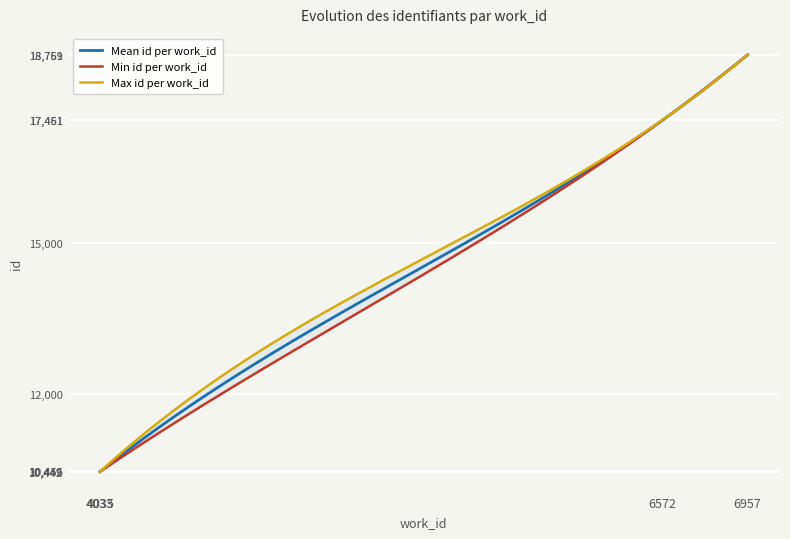

What is the minimum value for Mean id per work_id?

10442.0